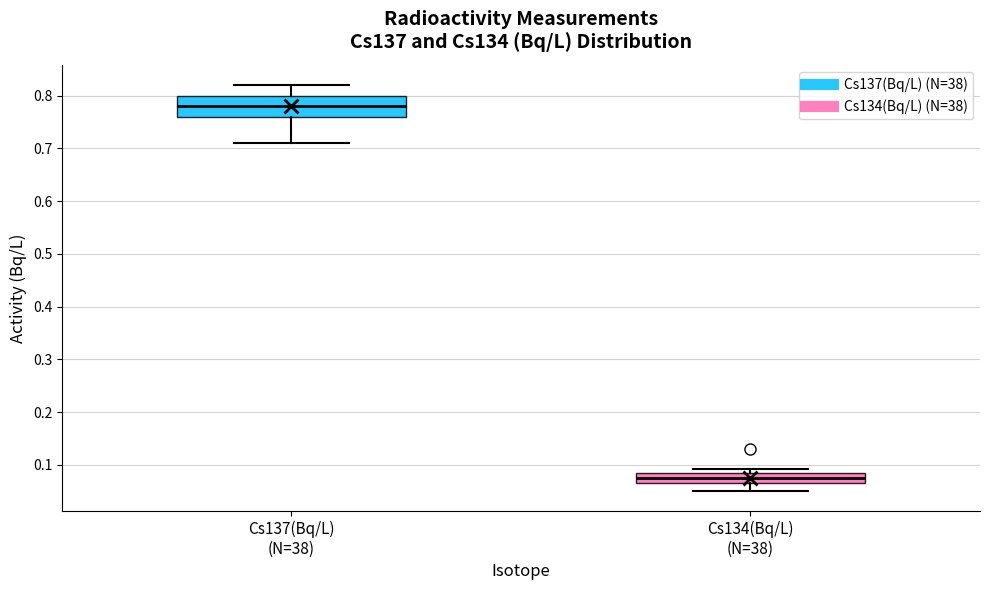

Where is the lower edge of the box for Cs137(Bq/L) (N=38) on the y-axis? The values are not printed on the chart, so give them approximately, as read against the axis.

0.76